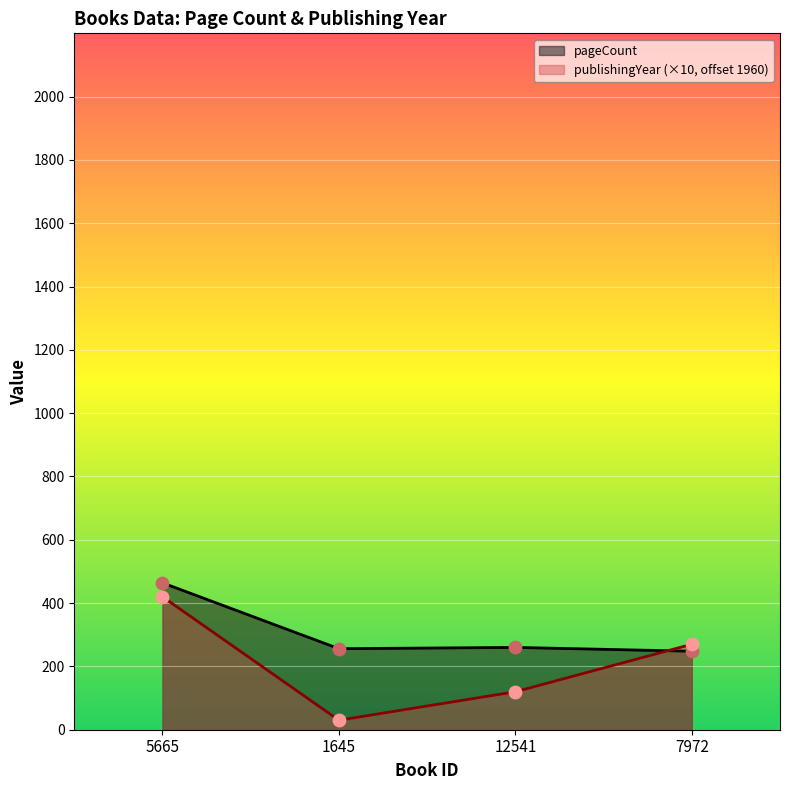

At how many categories does at least one series exceed 435?

1